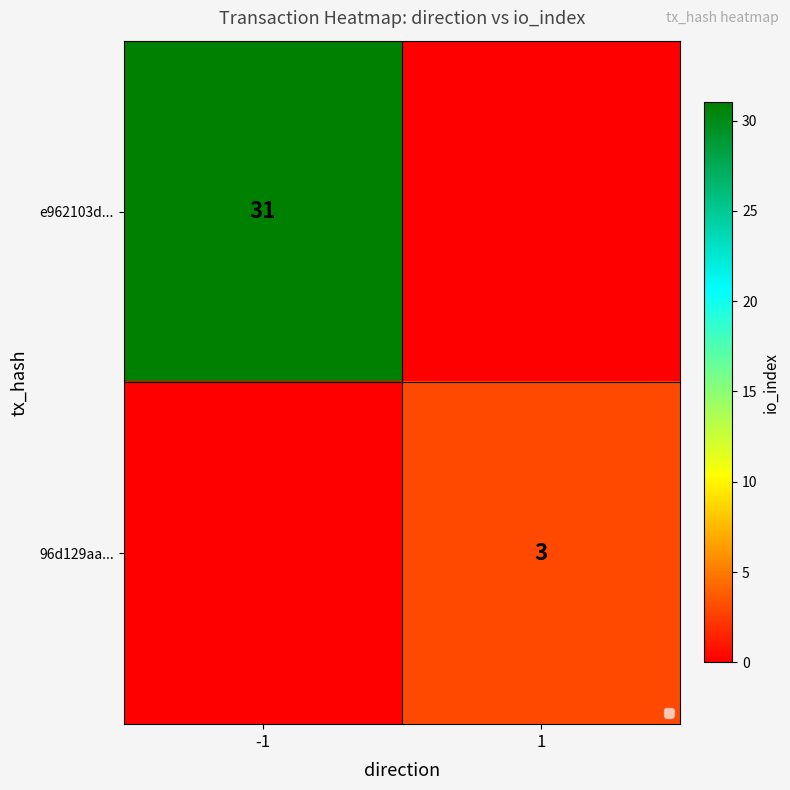

Is the value of e962103d... at -1 greater than the value of 96d129aa... at 1?

Yes